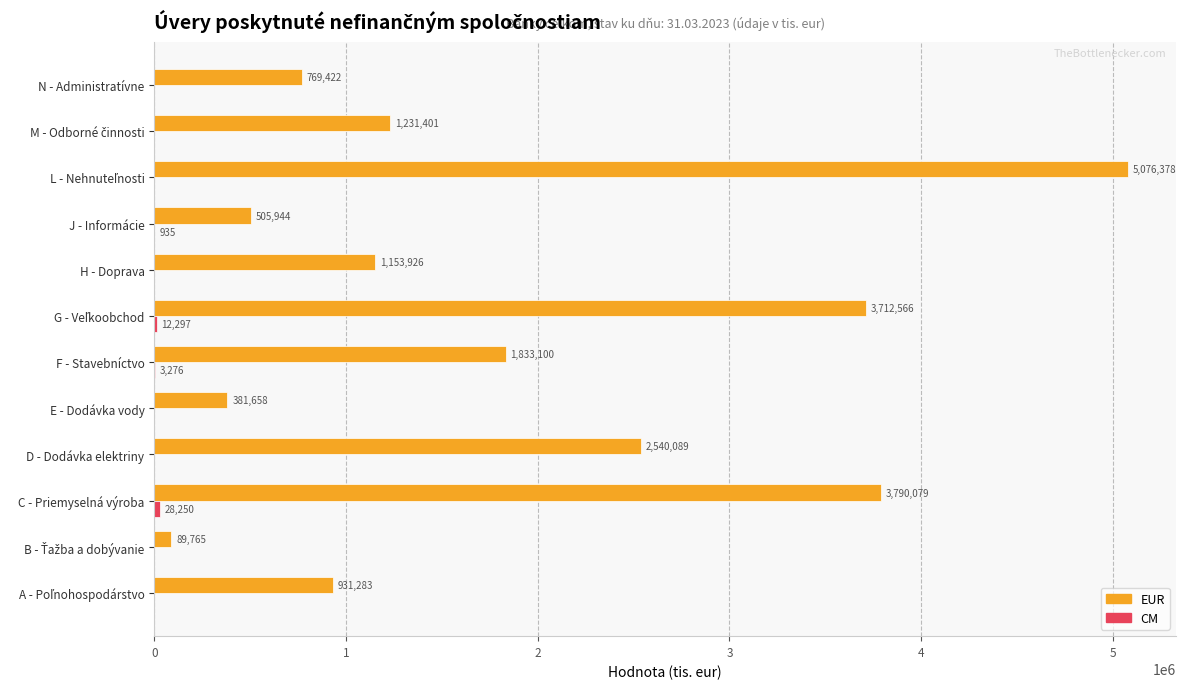

Which series has the largest total across all categories?

EUR